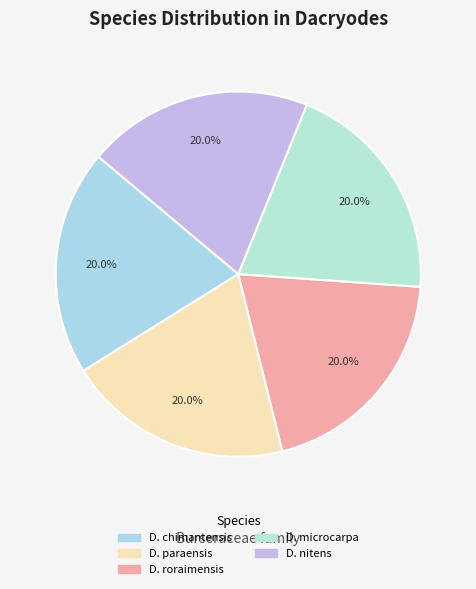

To the nearest percent, what is the average slice percentage?

20%